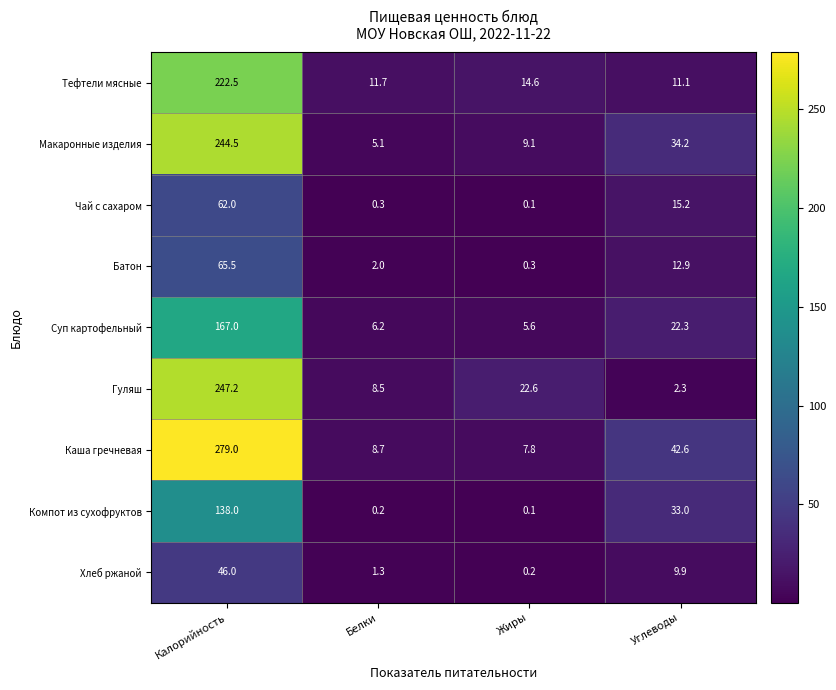

How many values in the Хлеб ржаной series exceed 9?

2